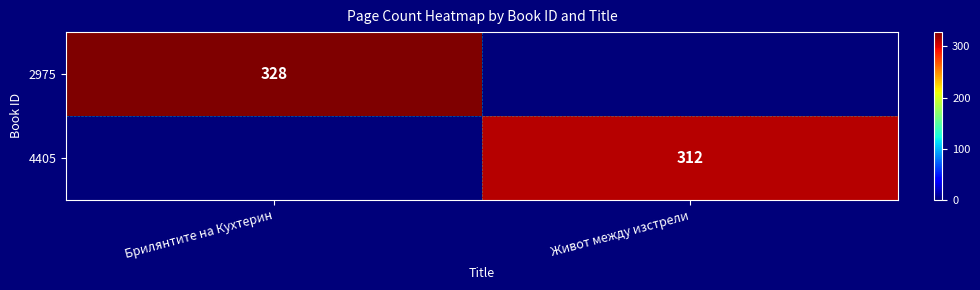

Is the value of 4405 at Живот между изстрели greater than the value of 2975 at Брилянтите на Кухтерин?

No